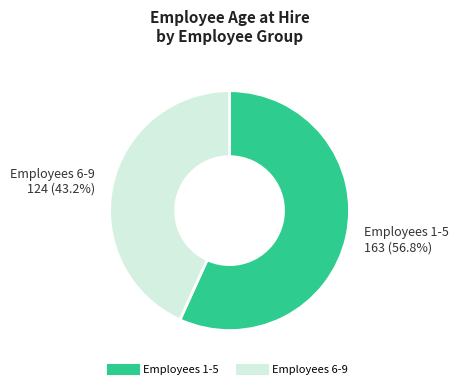

To the nearest percent, what is the average slice percentage?

50%